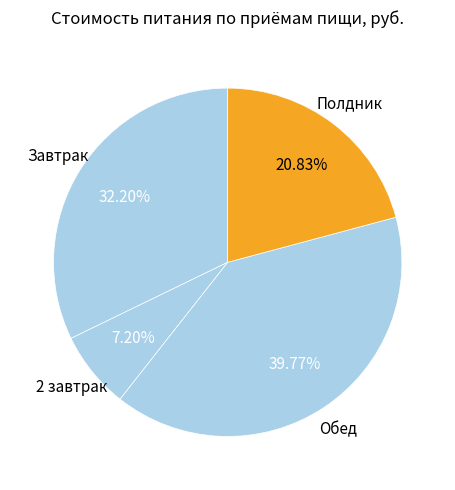

Combined, what portion of the pie is 2 завтрак and Полдник?

28.0%